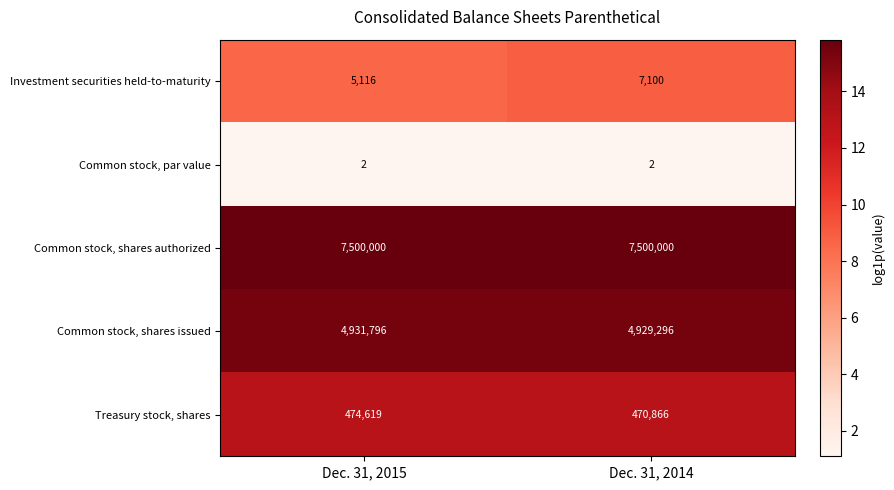

Which series has the largest total across all categories?

Common stock, shares authorized